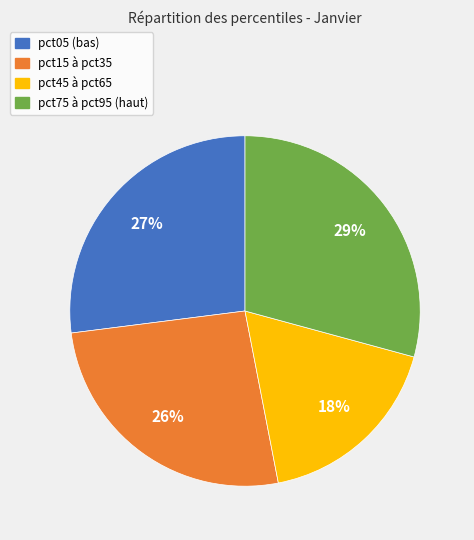

Is there any slice that represents more than half of the pie?

No